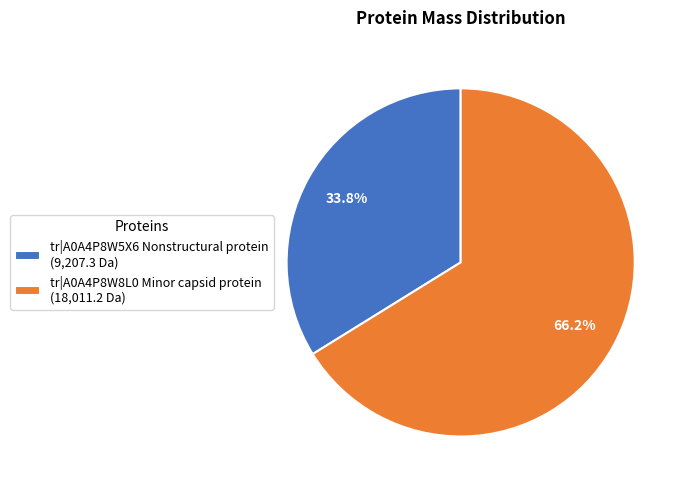

Which slice represents more than half of the pie?

tr|A0A4P8W8L0 Minor capsid protein